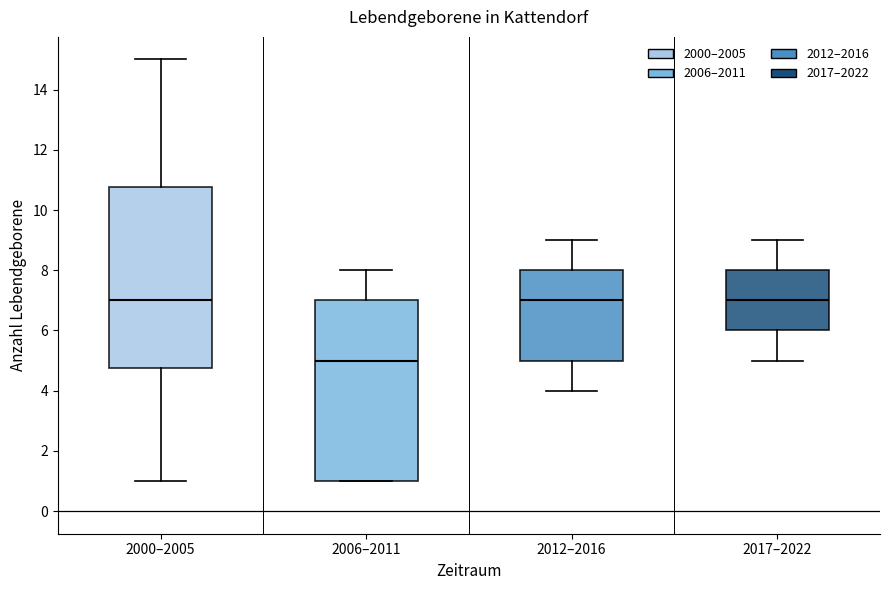

Where is the upper edge of the box for 2000–2005 on the y-axis? The values are not printed on the chart, so give them approximately, as read against the axis.

10.8